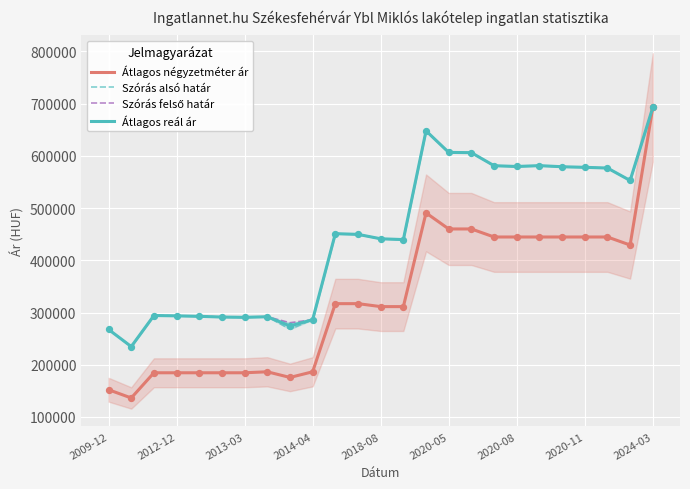

What are all the series names shown in the legend?

Átlagos négyzetméter ár, Szórás alsó határ, Szórás felső határ, Átlagos reál ár